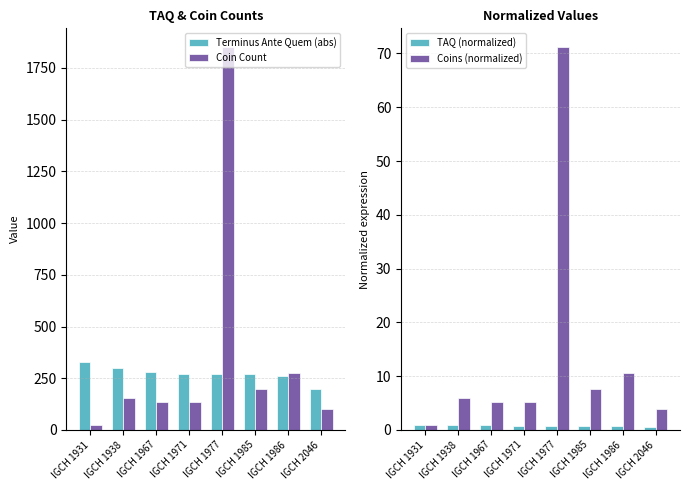

Where is Coins (normalized) nearest to the value 36?

IGCH 1986